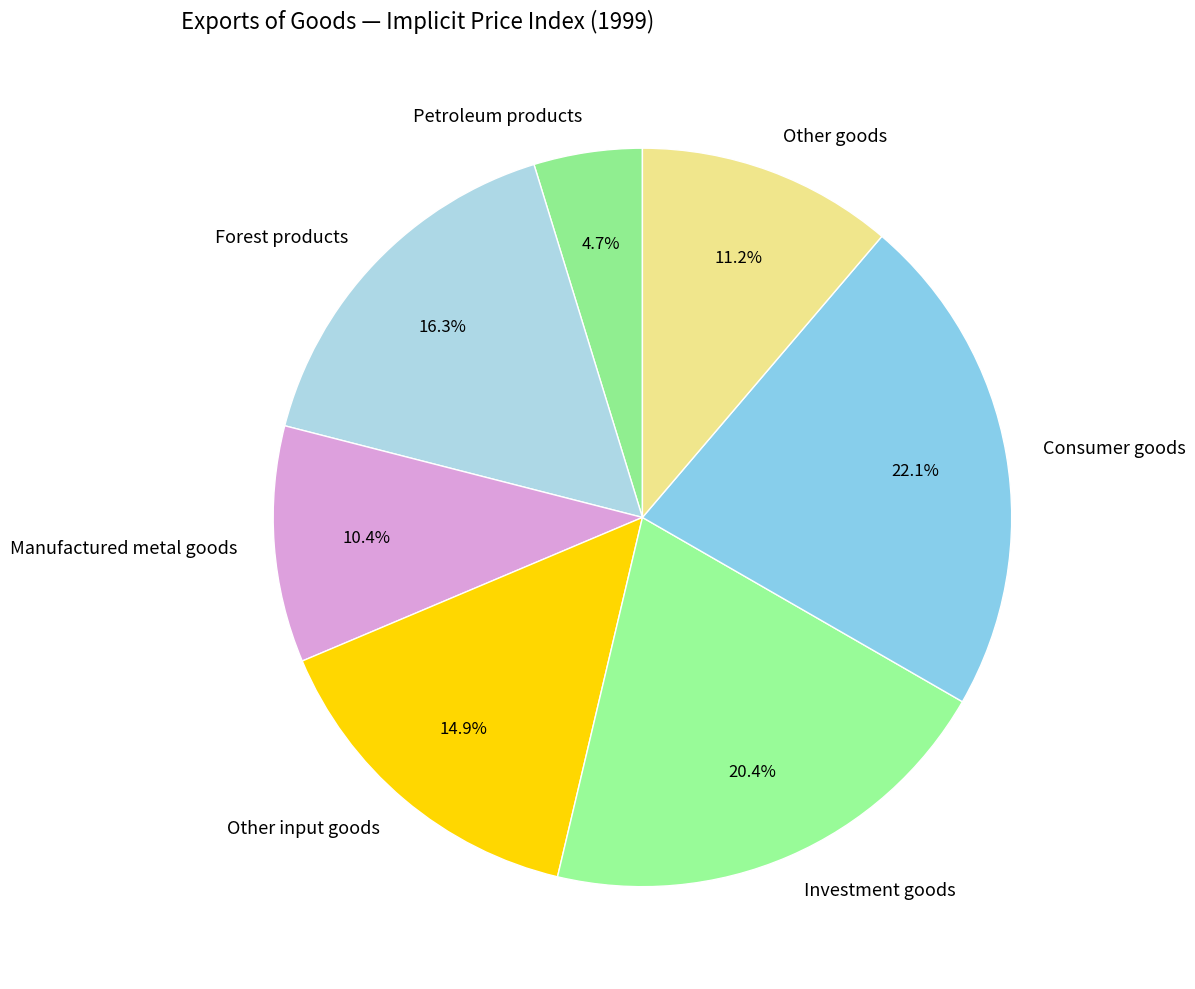

To the nearest percent, what is the combined percentage of Petroleum products and Other goods?

16%